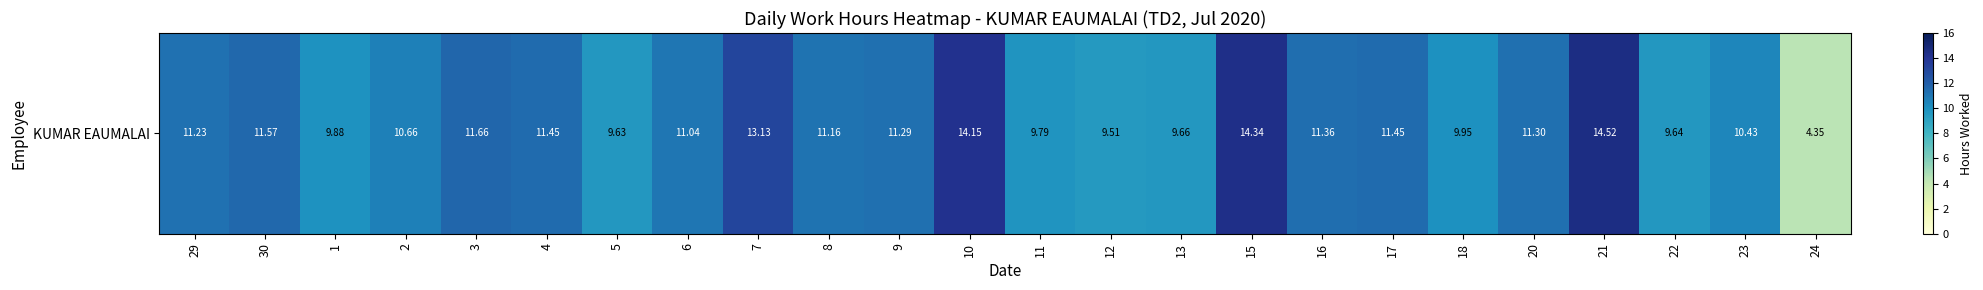

What is the ratio of the value at 11 to the value at 2?

0.9